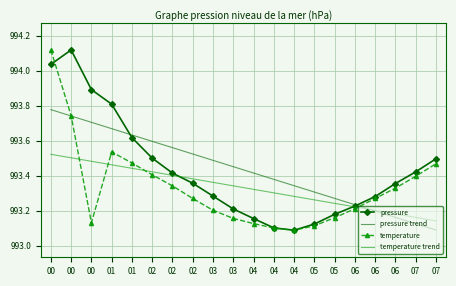

Where is the first local maximum for pressure?

00